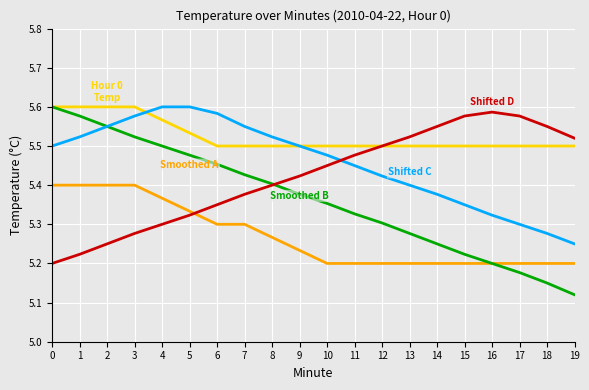

Does the chart display data point markers on the line(s)?

No